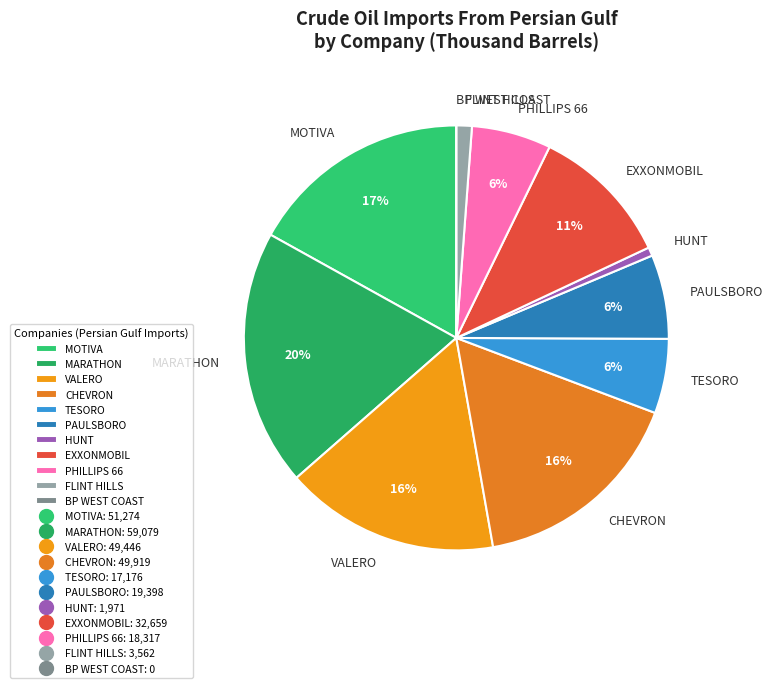

True or false: CHEVRON accounts for 22% of the total.

False